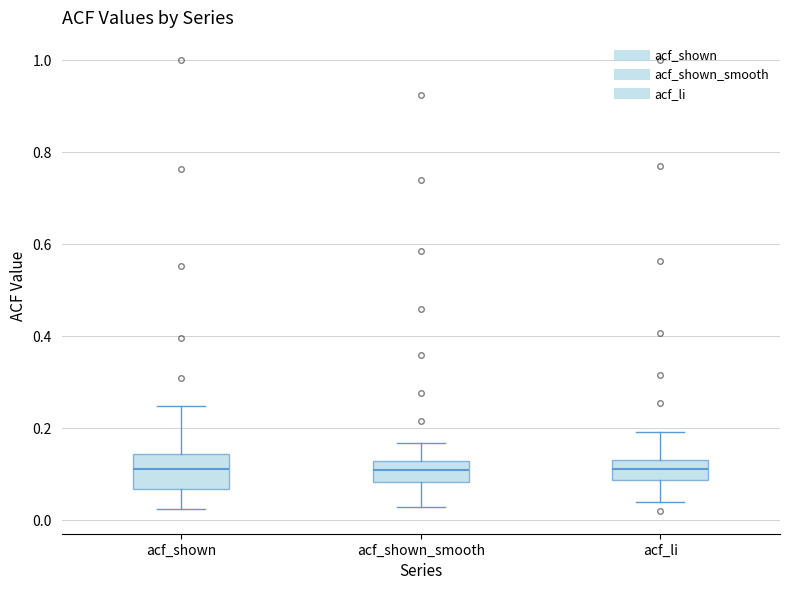

Reading left to right, transcribe this box plot: for each box, give where its median line is, the range the box spans, and where its two whiskers end, as read against the y-axis. The values are not printed on the chart, so give them approximately, as read against the axis.

acf_shown: median 0.12, box 0.06 to 0.14, whiskers 0.02 to 0.24
acf_shown_smooth: median 0.10, box 0.08 to 0.14, whiskers 0.02 to 0.16
acf_li: median 0.12, box 0.08 to 0.14, whiskers 0.04 to 0.20